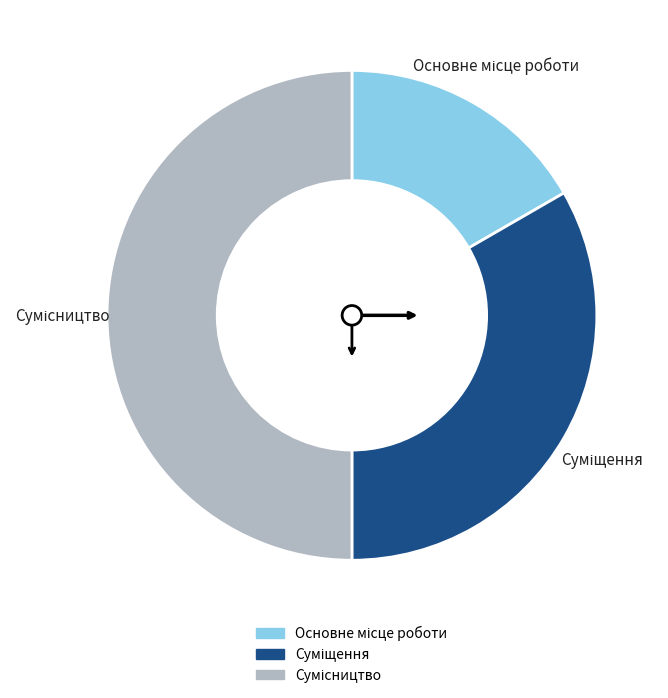

Does any single category account for the majority?

No